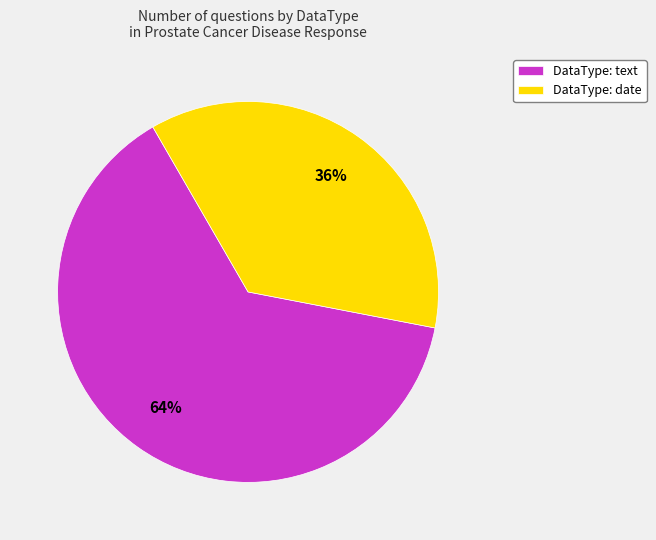

The DataType: date slice represents 49% of the pie. True or false?

False